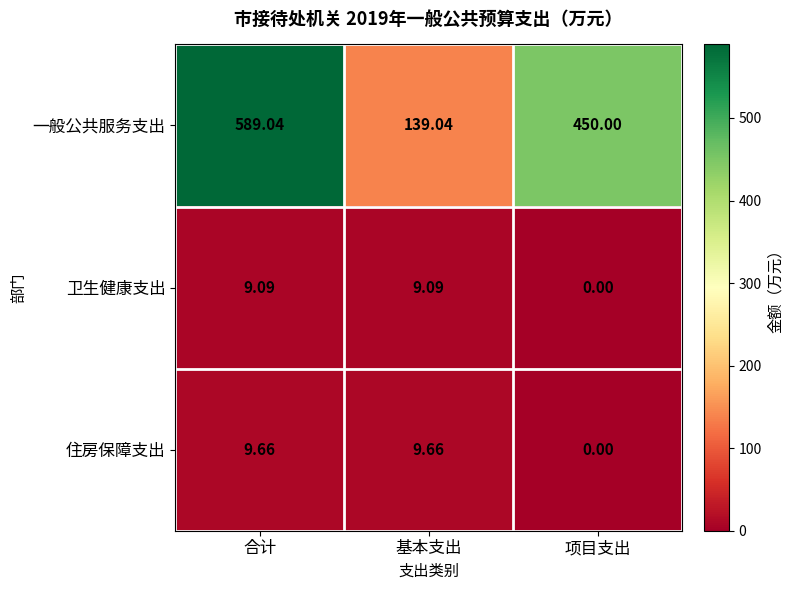

Which series has the largest total across all categories?

一般公共服务支出